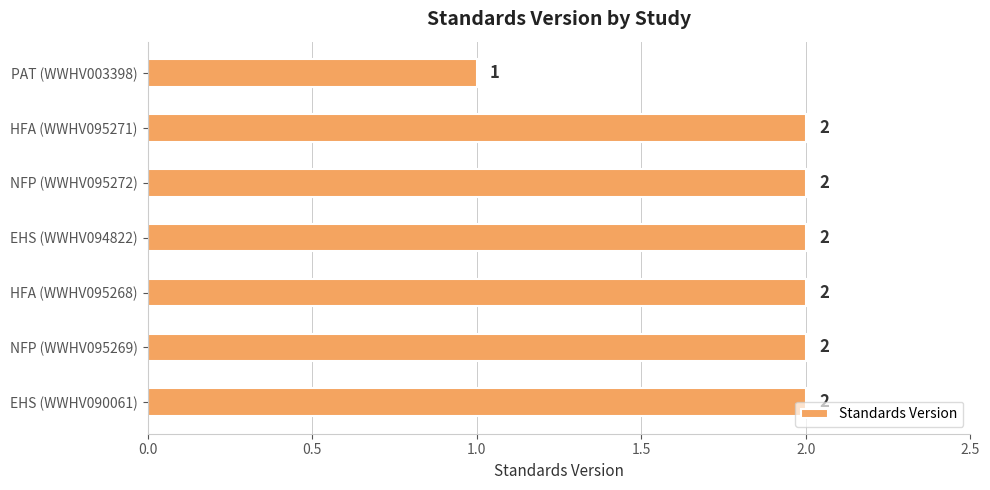

The value at NFP (WWHV095272) is 3. True or false?

False